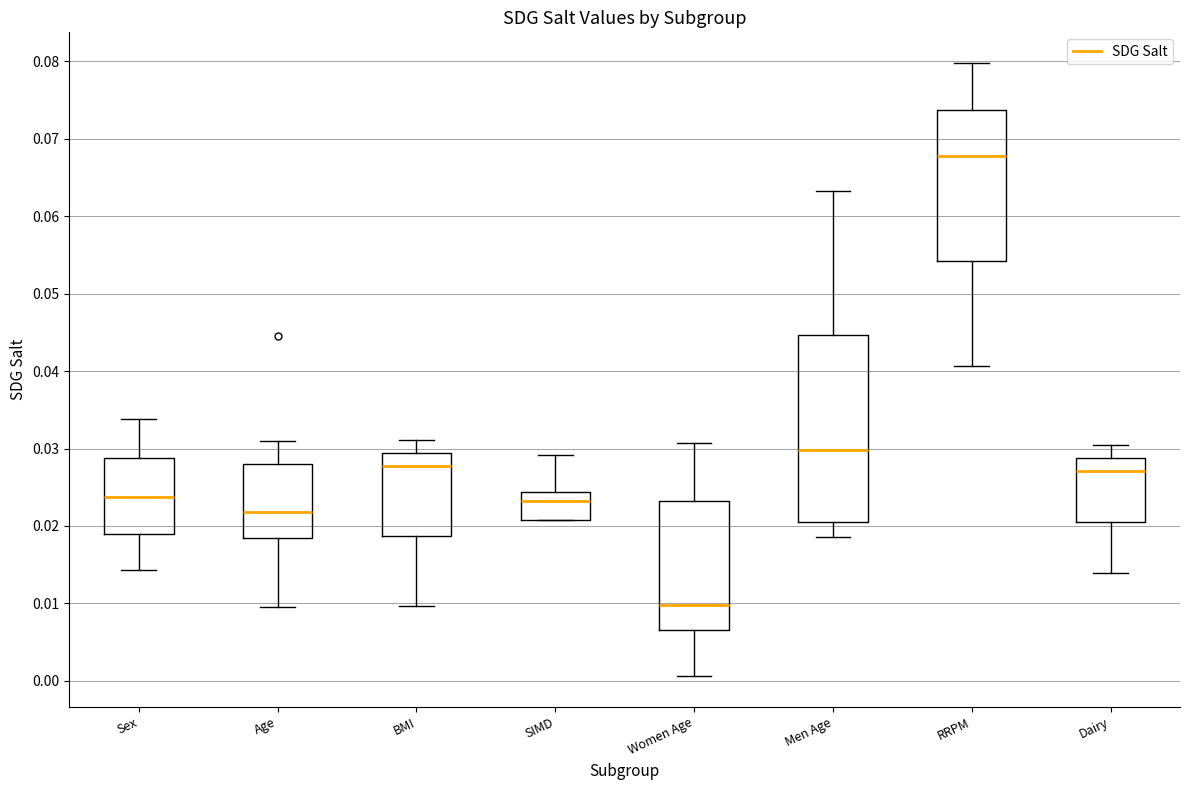

Which box is the tallest, from its lower edge to its upper edge?

Men Age